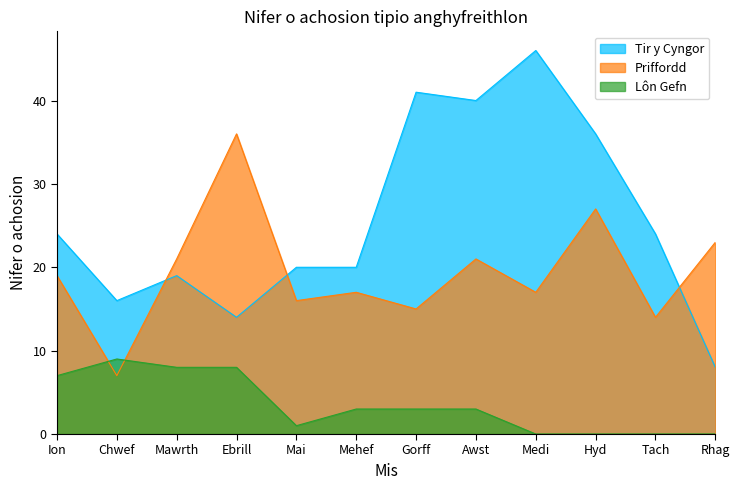

How many categories are shown in the chart?

12